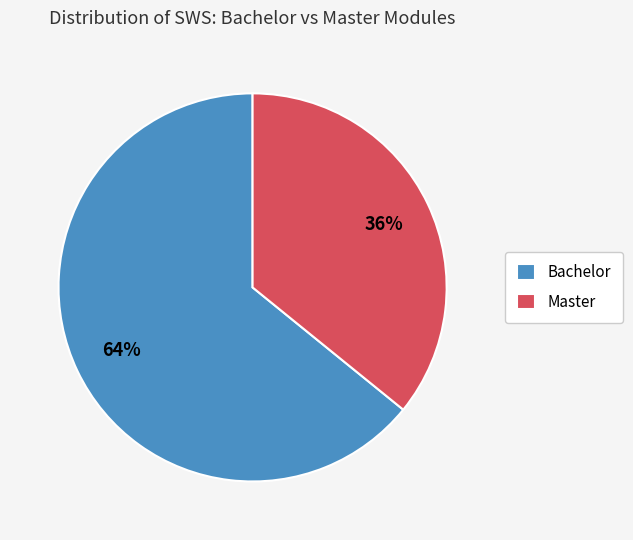

Which category has the biggest portion of the pie?

Bachelor